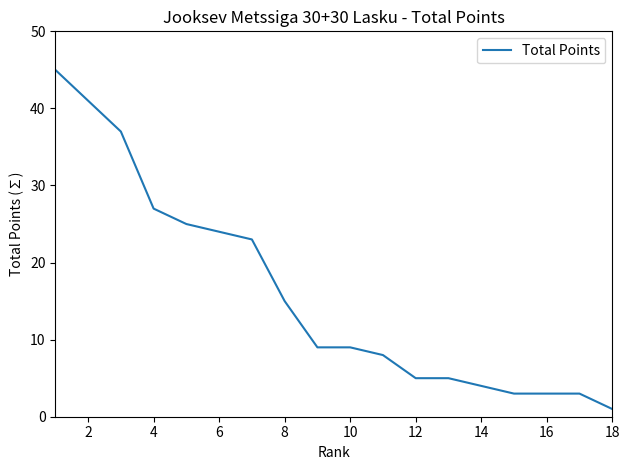

What is the difference between the maximum and minimum values?

44